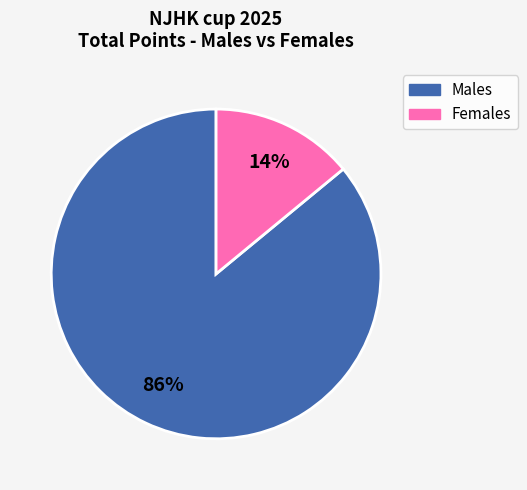

How many segments does this pie chart have?

2